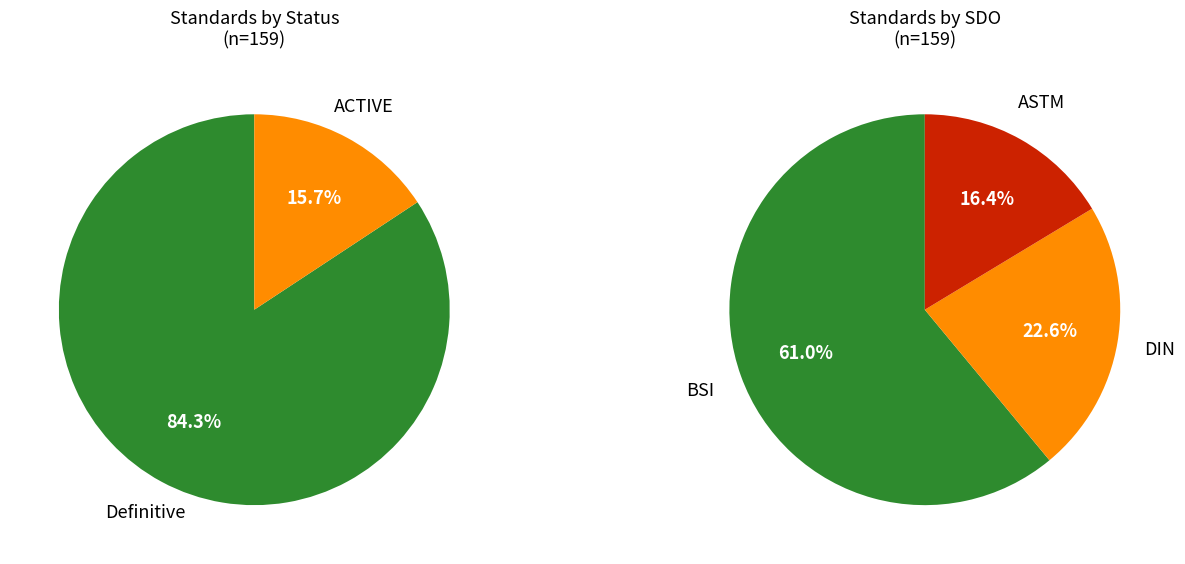

How many segments does this pie chart have?

2